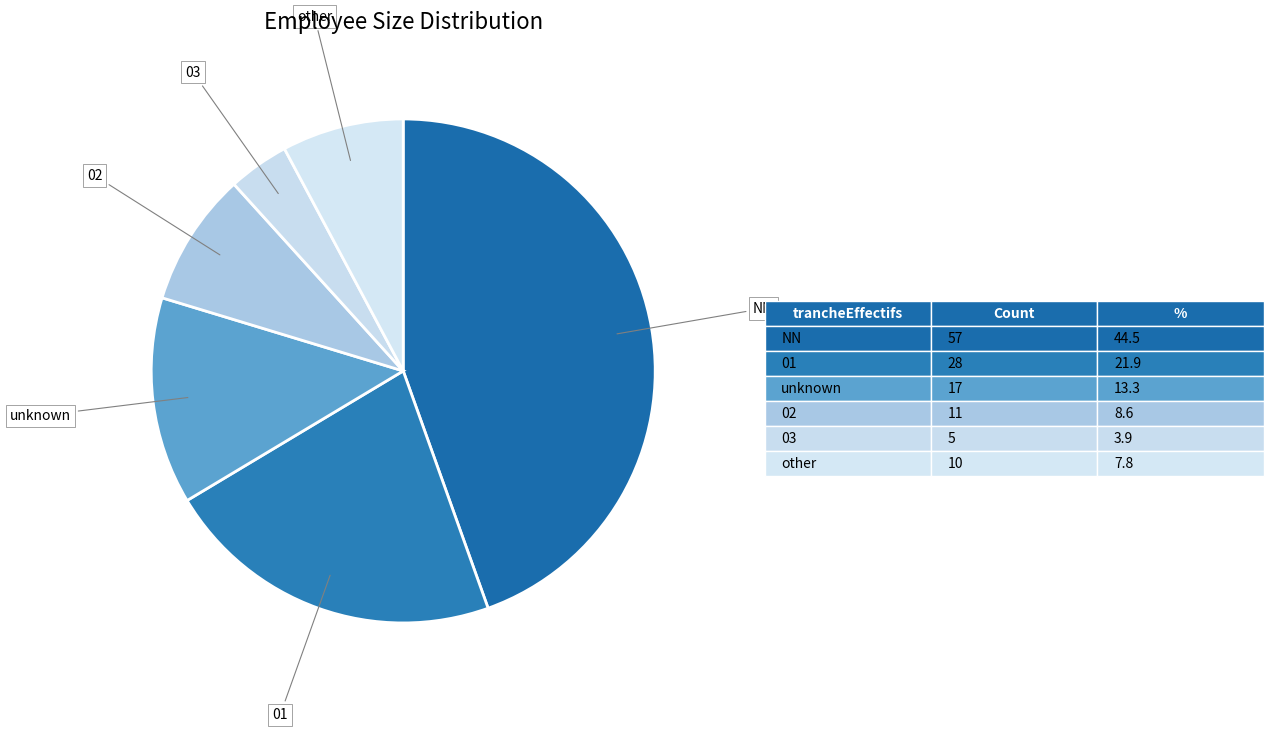

Which has a higher value, NN or 02?

NN